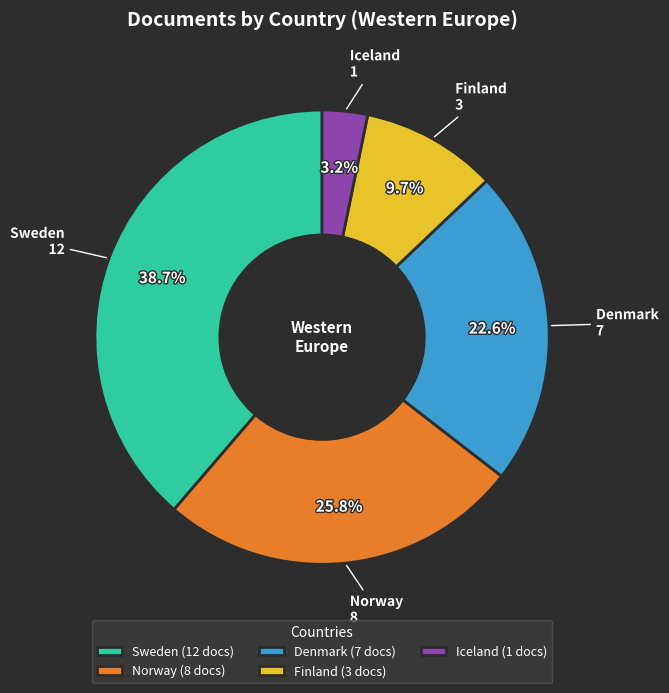

Which category has the biggest portion of the pie?

Sweden